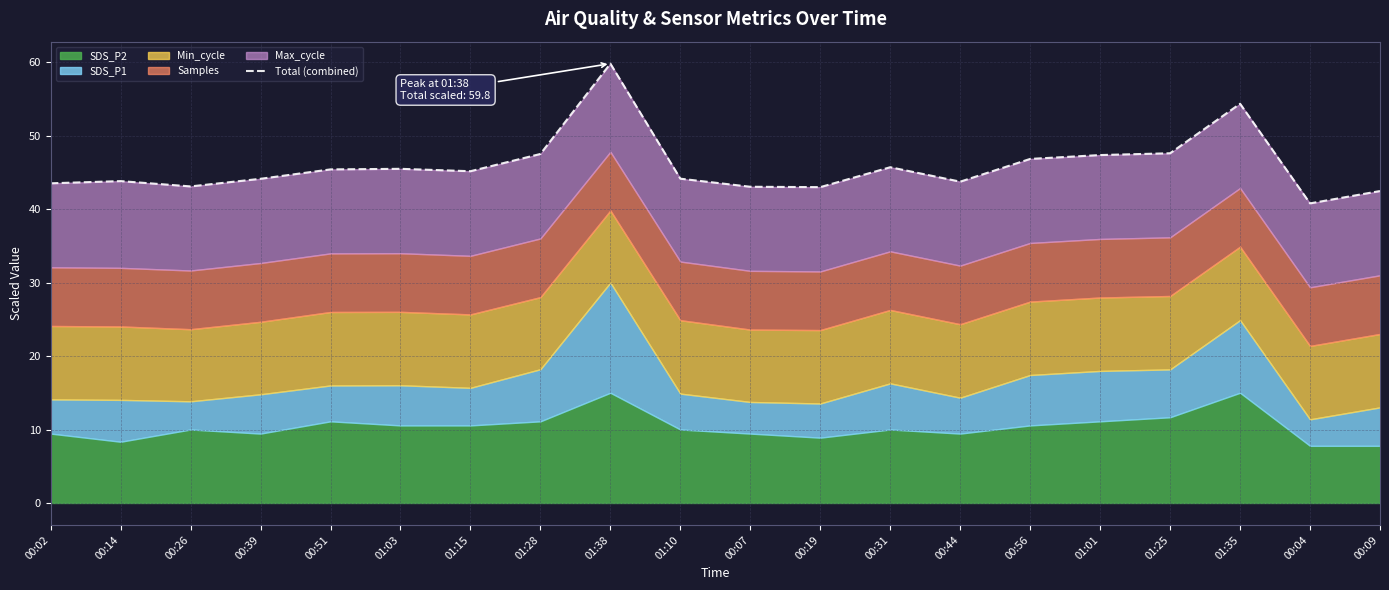

The chart shows a value of 13.5 at 00:04. True or false?

False